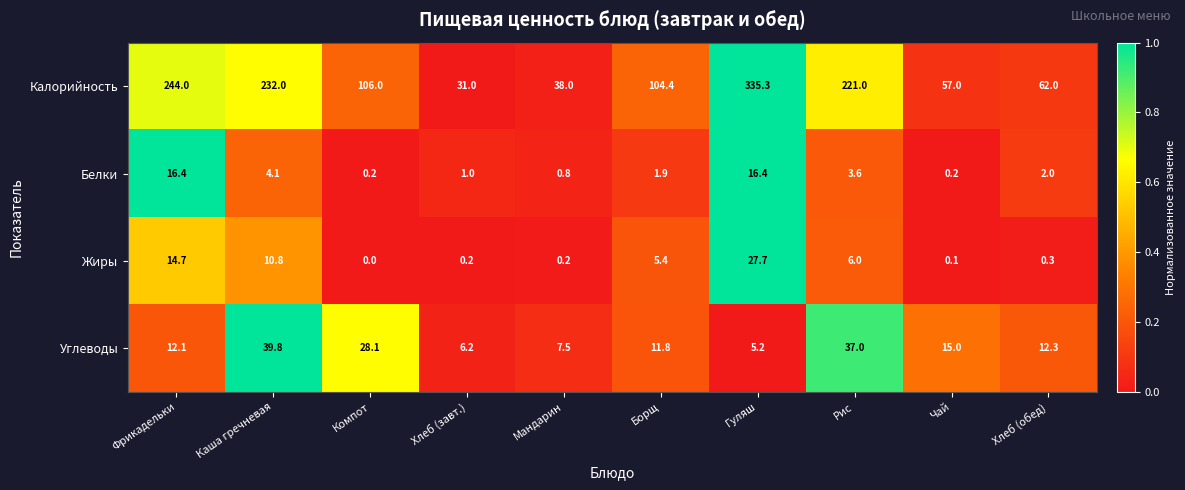

Which category has the highest value in the Калорийность series?

Гуляш